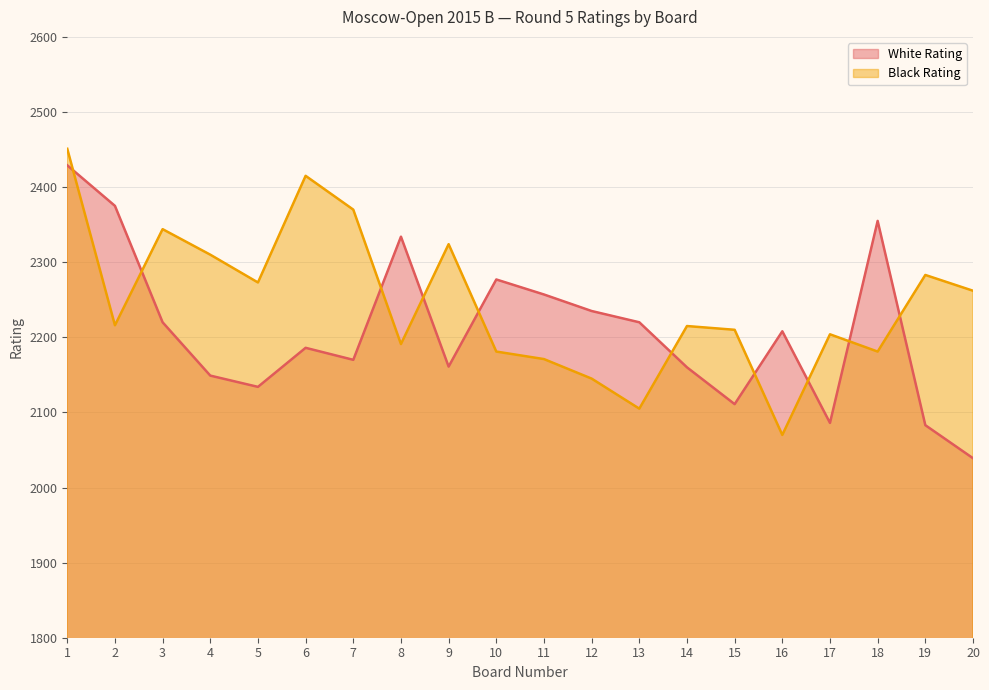

Is the value of Black Rating at 18 greater than the value of White Rating at 18?

No